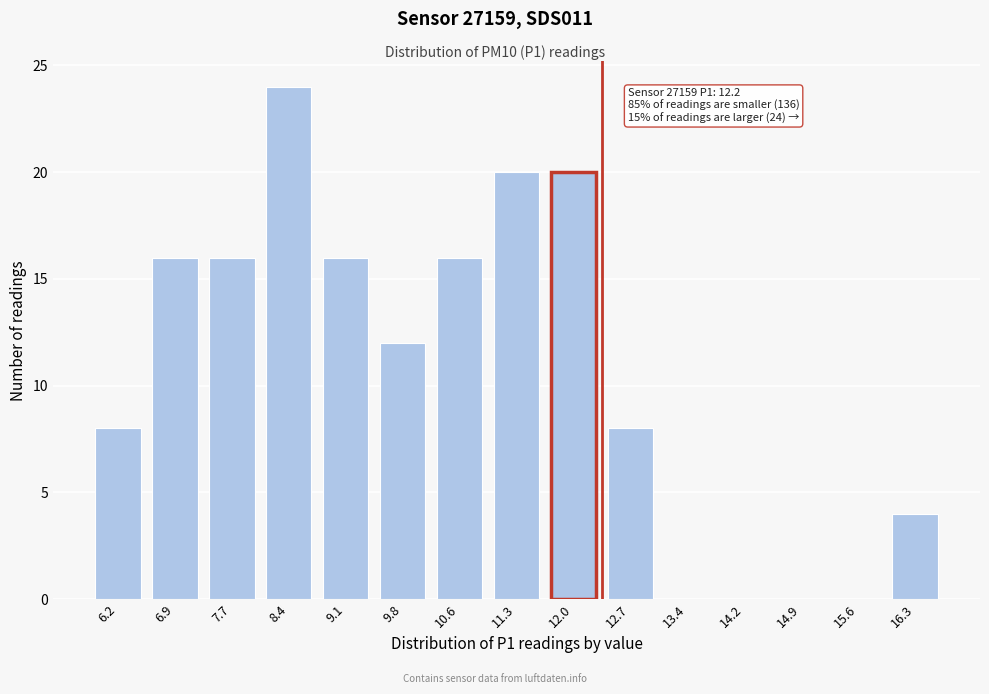

Reading left to right, list all the values displayed in this chart.

6.2=8	6.9=16	7.7=16	8.4=24	9.1=16	9.8=12	10.6=16	11.3=20	12.0=20	12.7=8	13.4=0	14.2=0	14.9=0	15.6=0	16.3=4